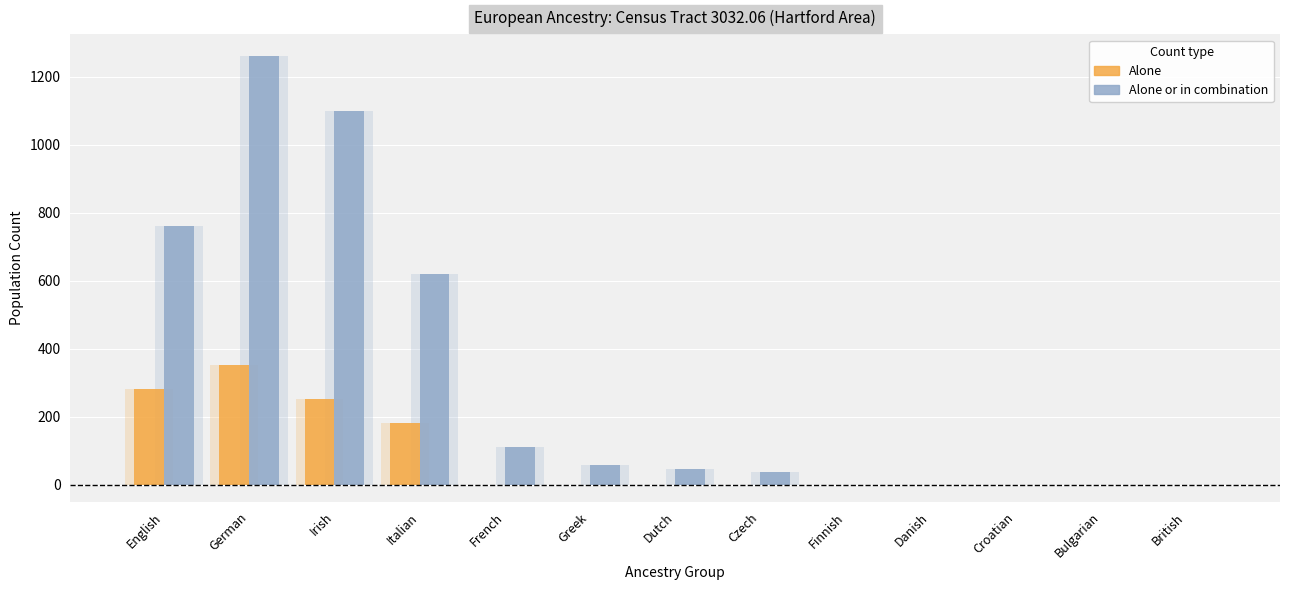

Does the chart contain stacked bars?

No